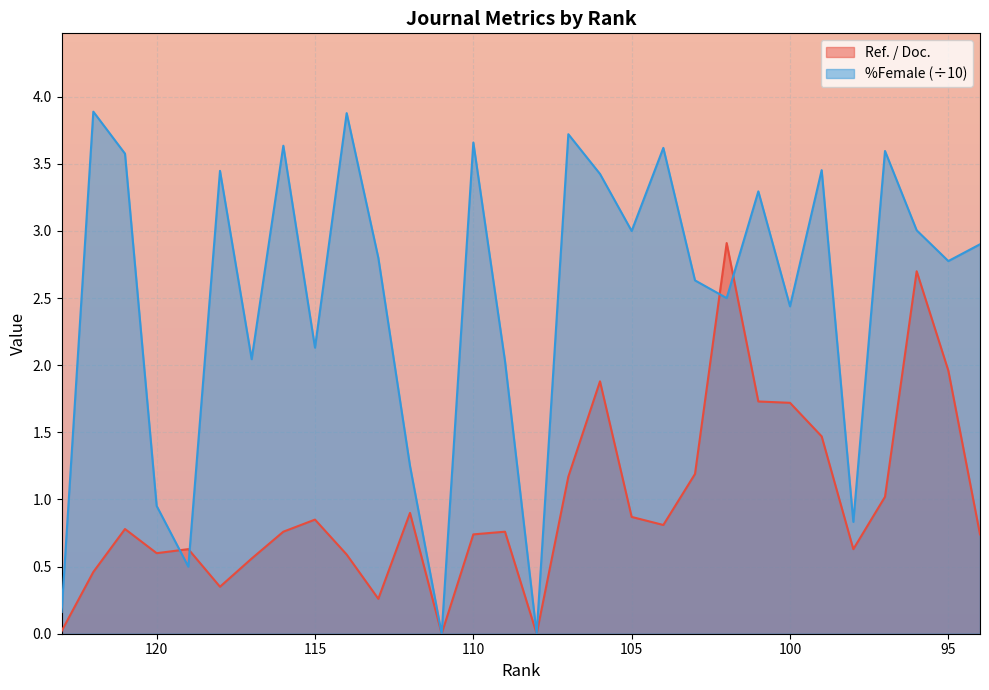

What are all the series names shown in the legend?

Ref. / Doc., %Female